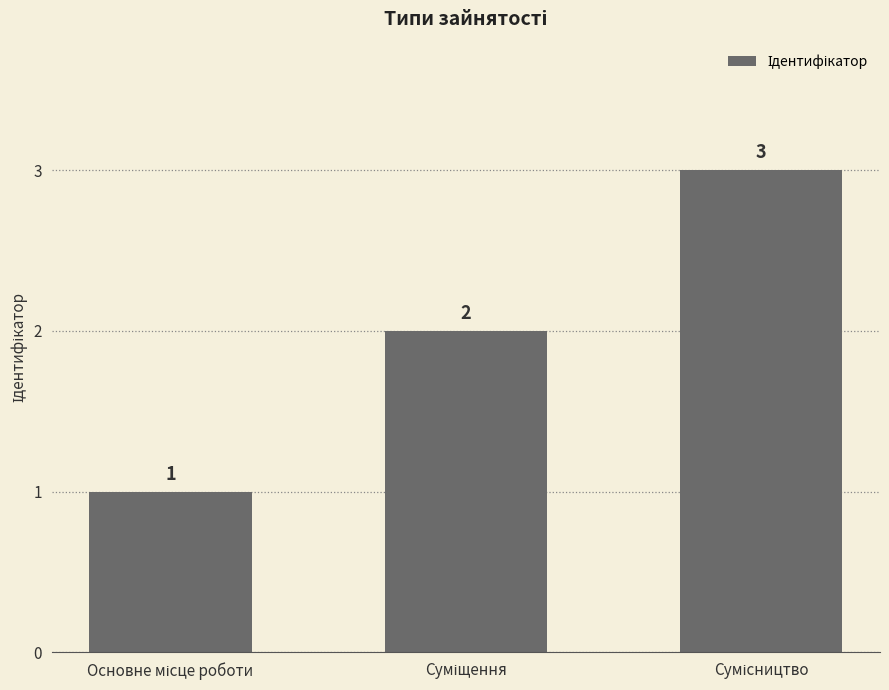

What is the value of the 2nd bar from the left?

2